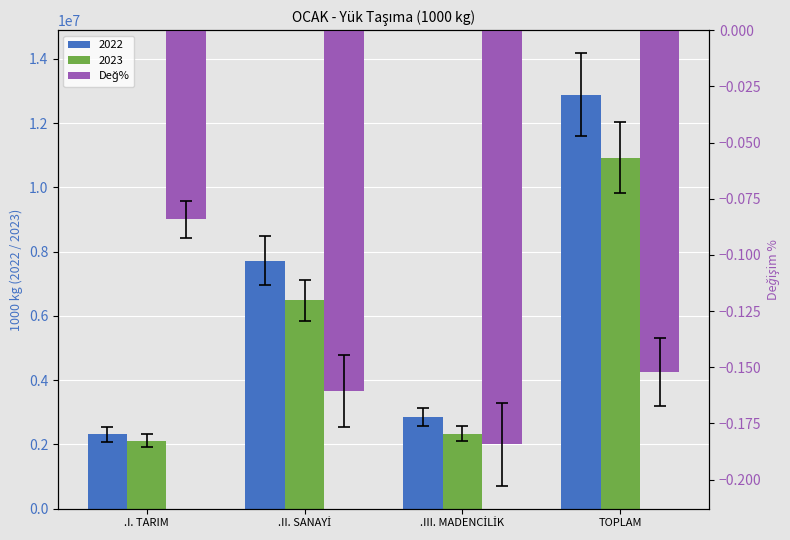

Where is the data nearest to the value 0?

.I. TARIM